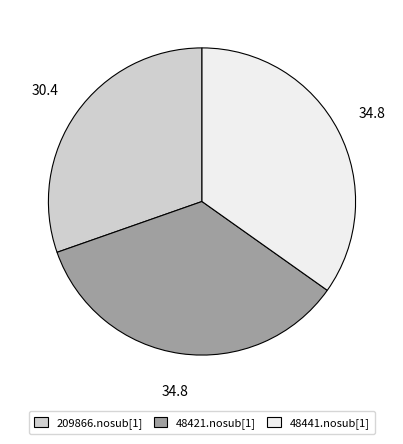

What is the ratio of the value at 48441.nosub[1] to the value at 48421.nosub[1]?

1.0